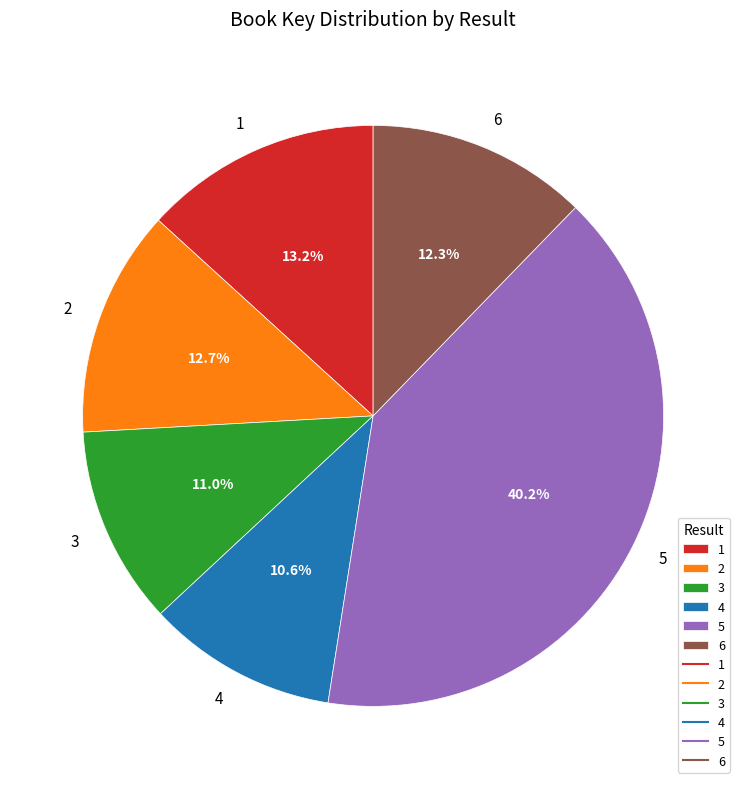

What portion of the pie excludes 6?

87.7%